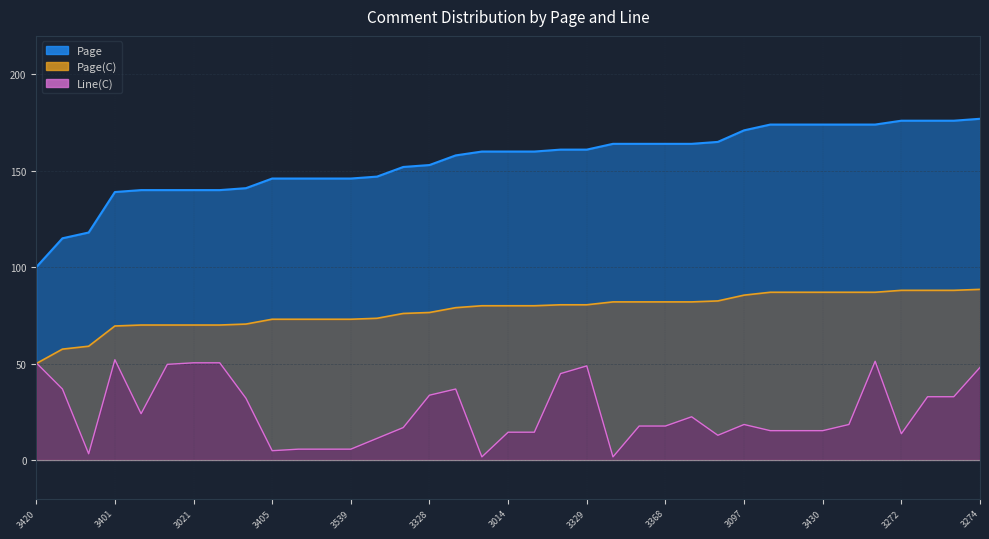

The value of Page(C) at 3014 is 42.1. True or false?

False